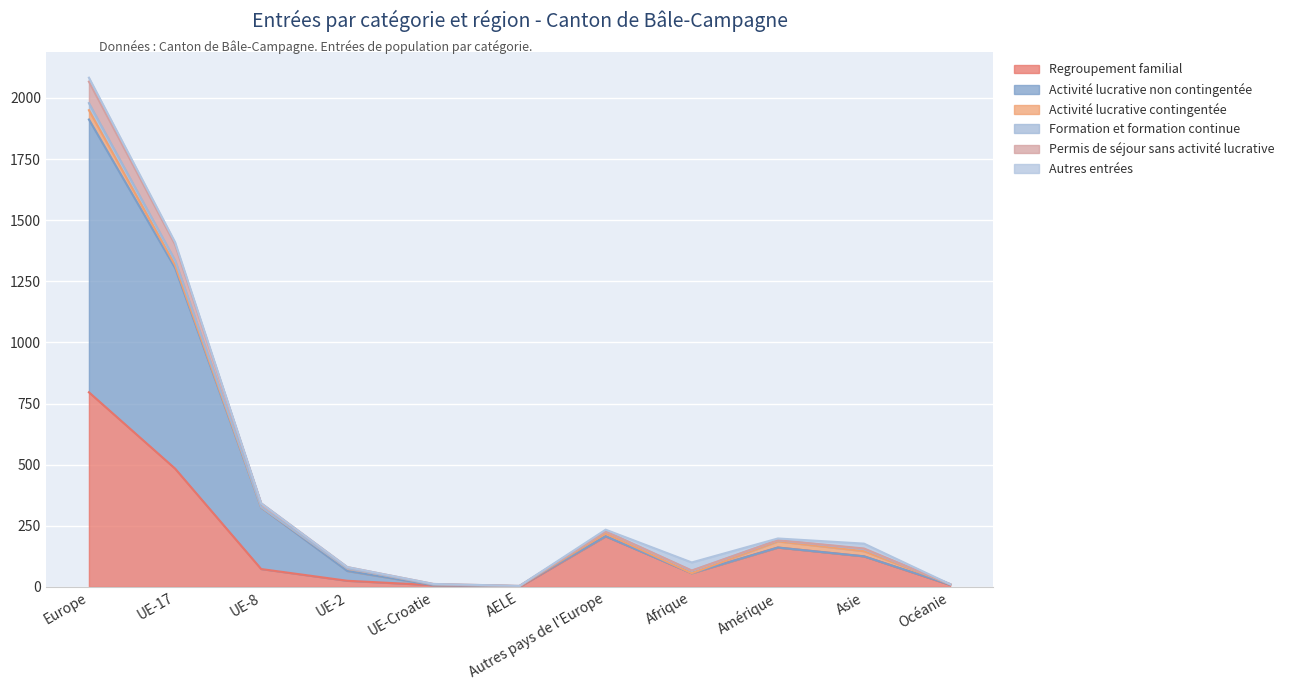

What is the label of the 2nd point from the left?

UE-17